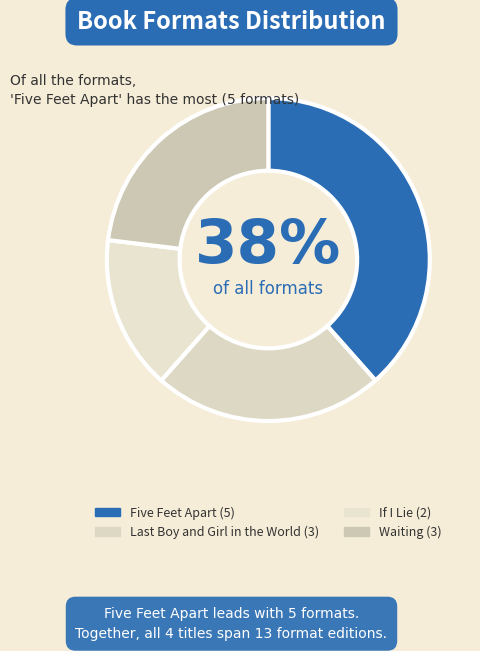

How many segments does this pie chart have?

4